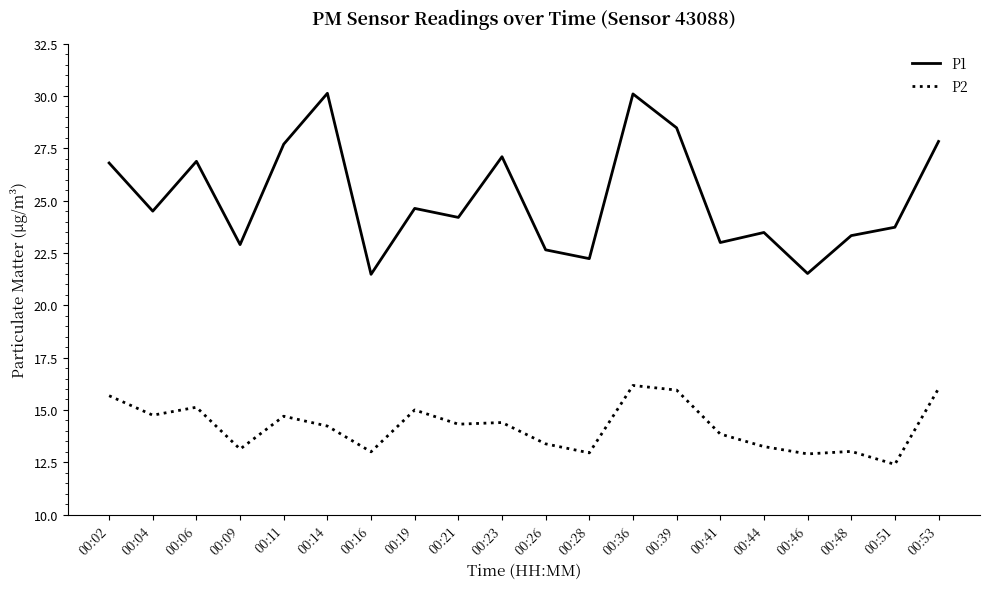

Is the value of P1 at 00:04 greater than the value of P2 at 00:04?

Yes